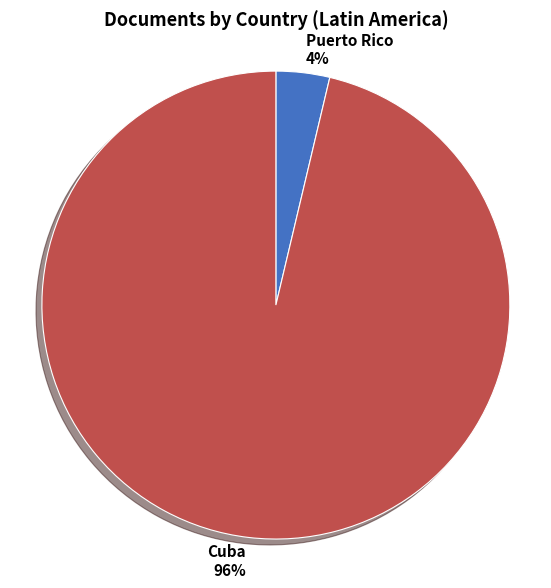

Which has a higher value, Cuba or Puerto Rico?

Cuba